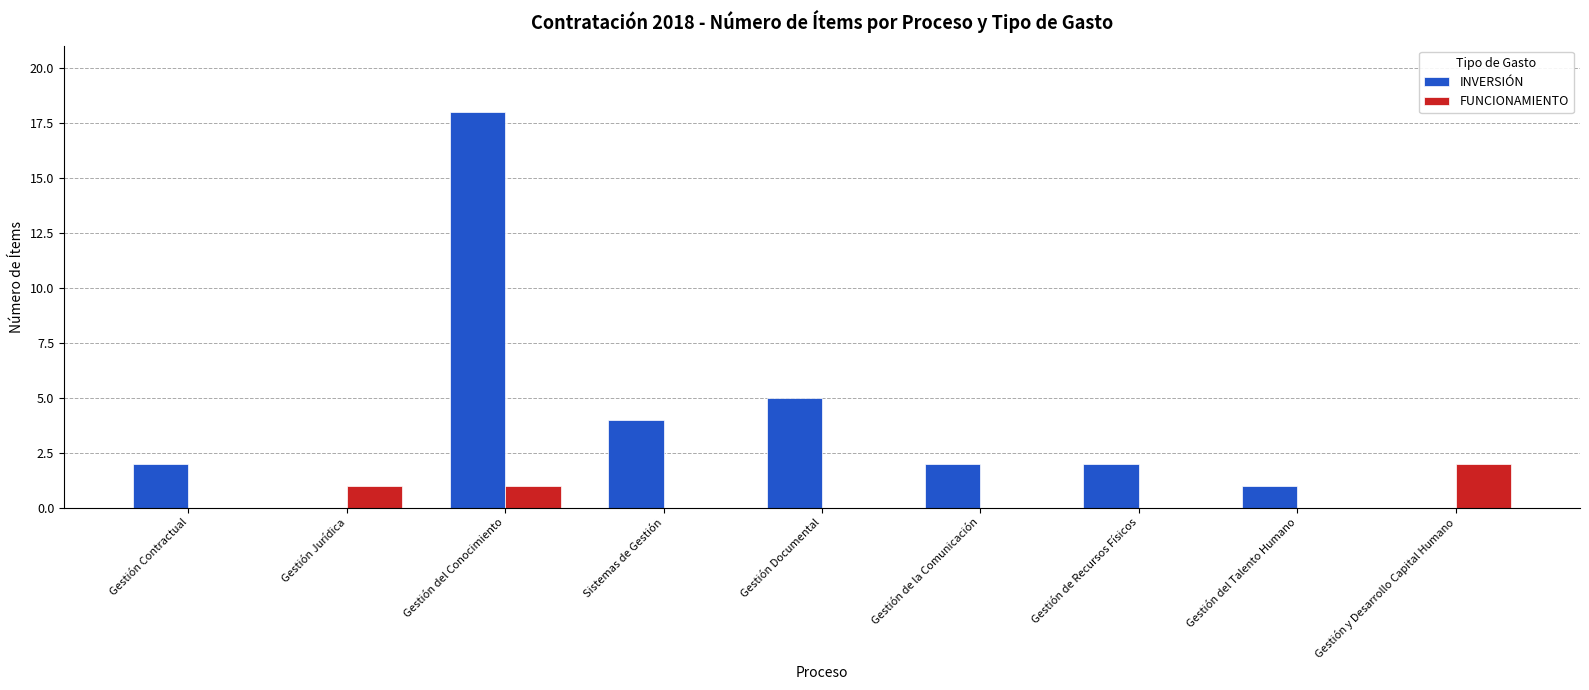

Which label corresponds to the largest value in the chart?

Gestión del Conocimiento